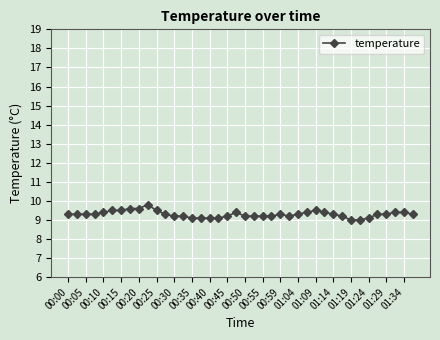

What is the value of the 29th point from the left?

9.5